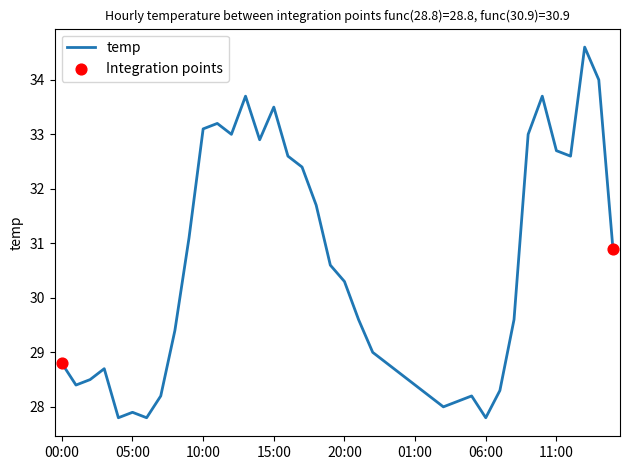

What is the difference between the maximum and minimum values?

6.8